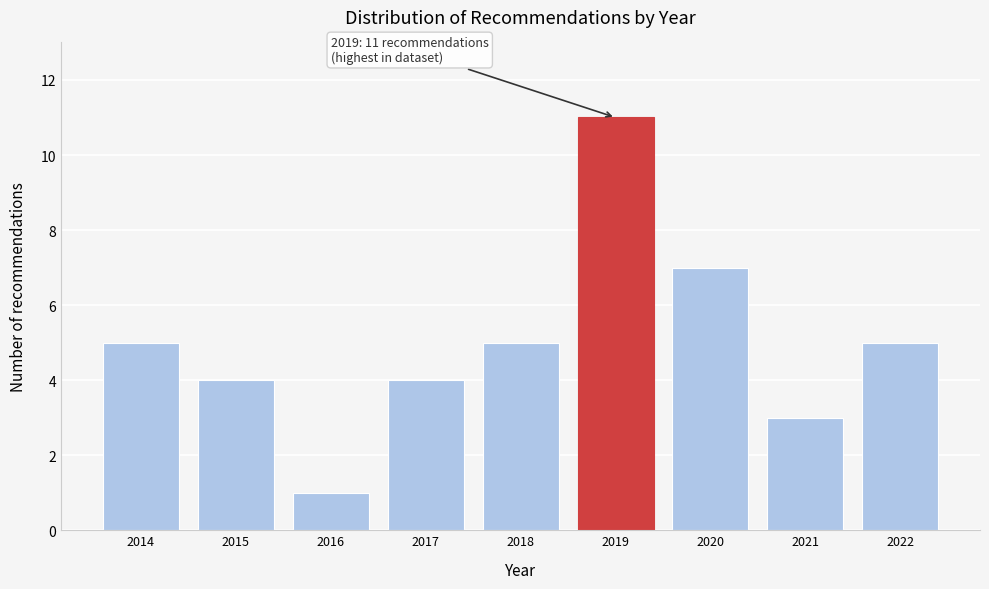

Reading left to right, extract all data points from this chart.

5	4	1	4	5	11	7	3	5